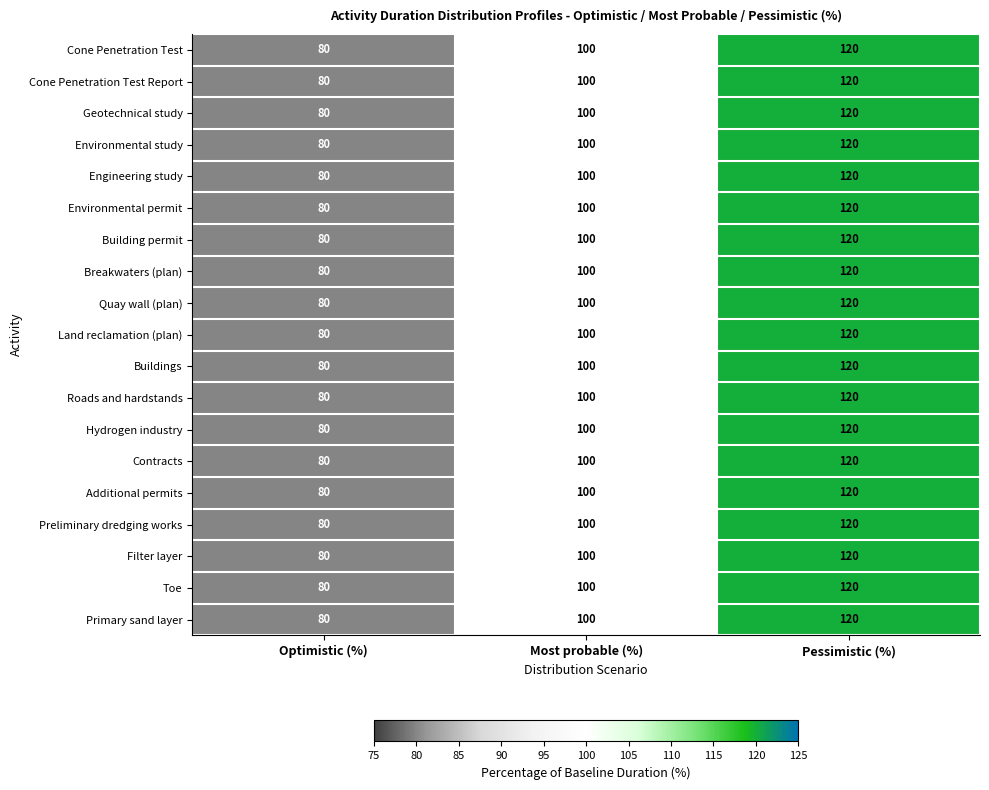

Which label corresponds to the largest value in the chart?

Pessimistic (%)